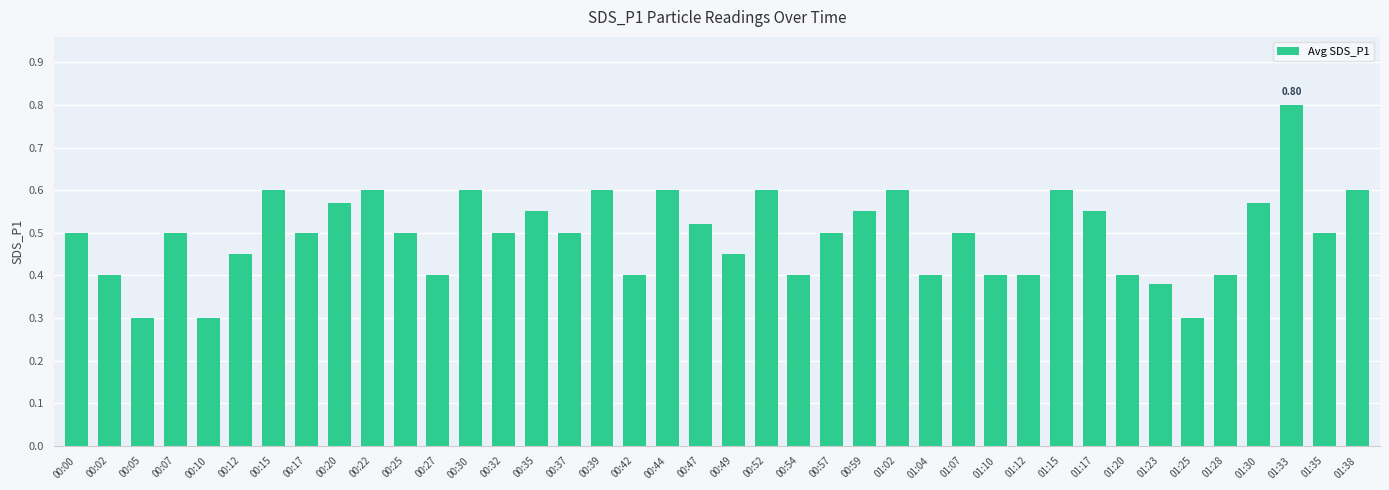

Which has a higher value, 00:22 or 00:35?

00:22